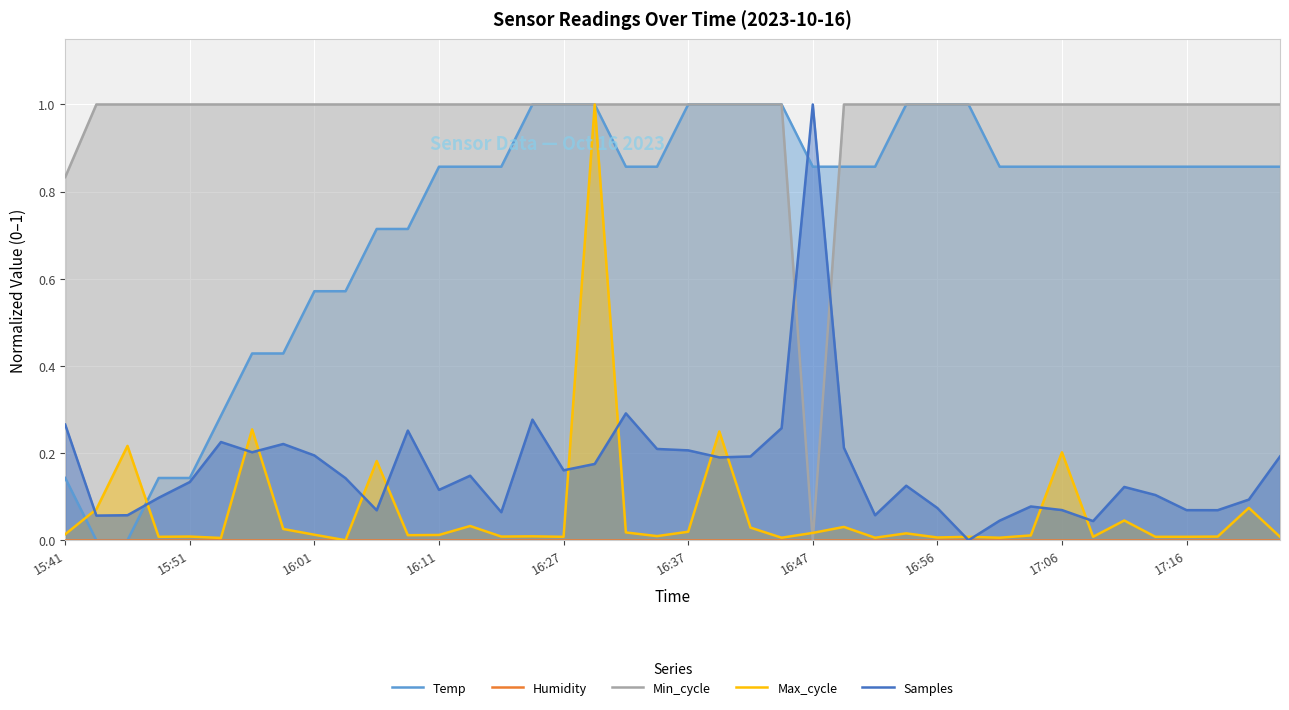

What is the sum of the Max_cycle values at 16:01 and 26?

0.2